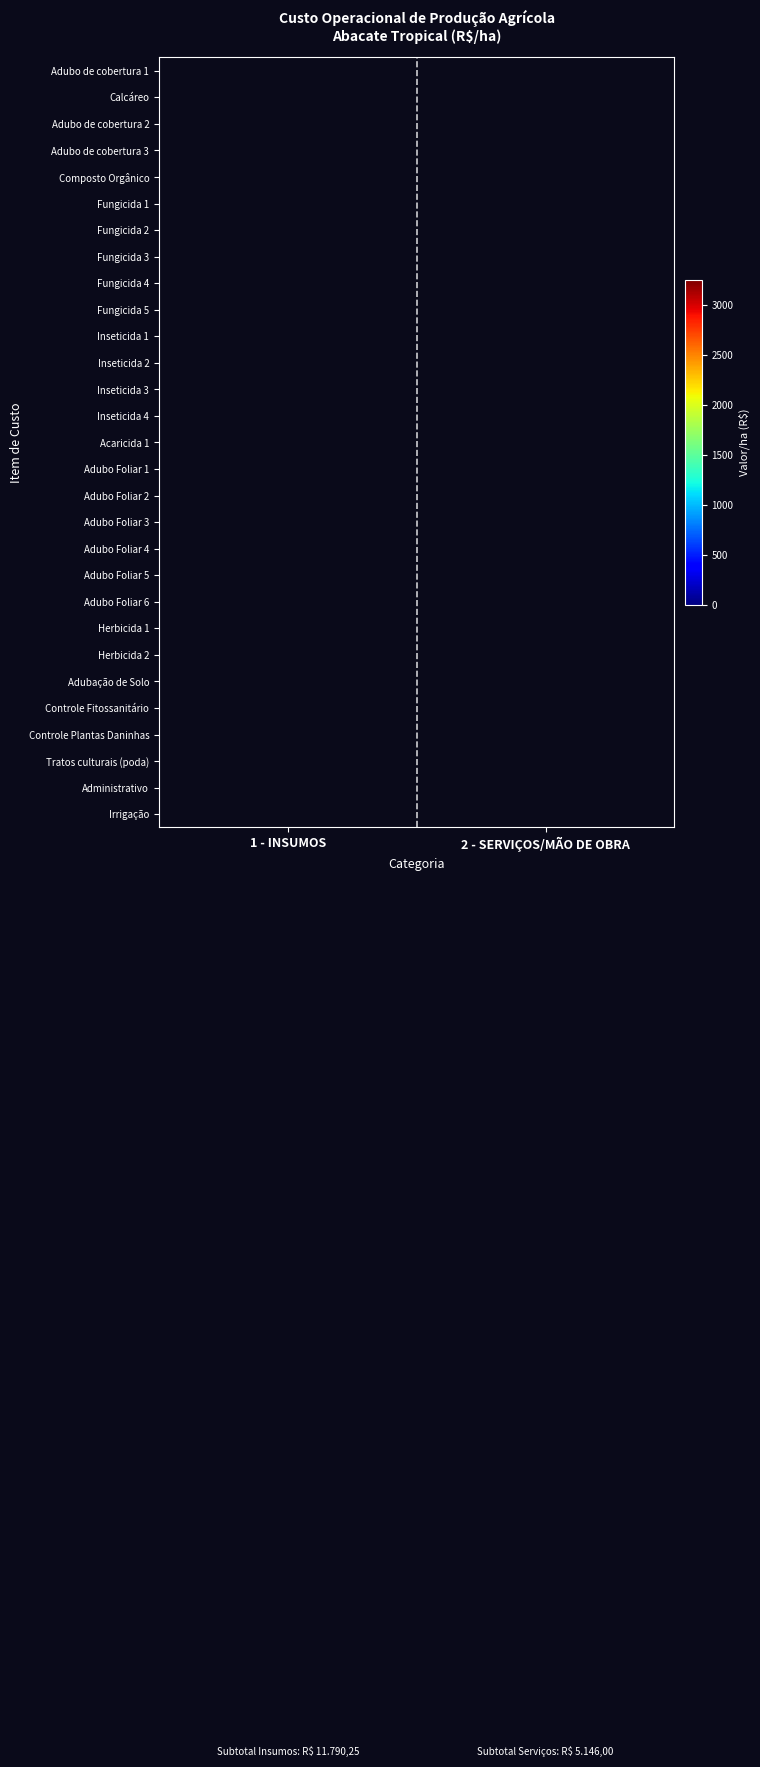

What is the total value across all series at 1 - INSUMOS?

11790.2